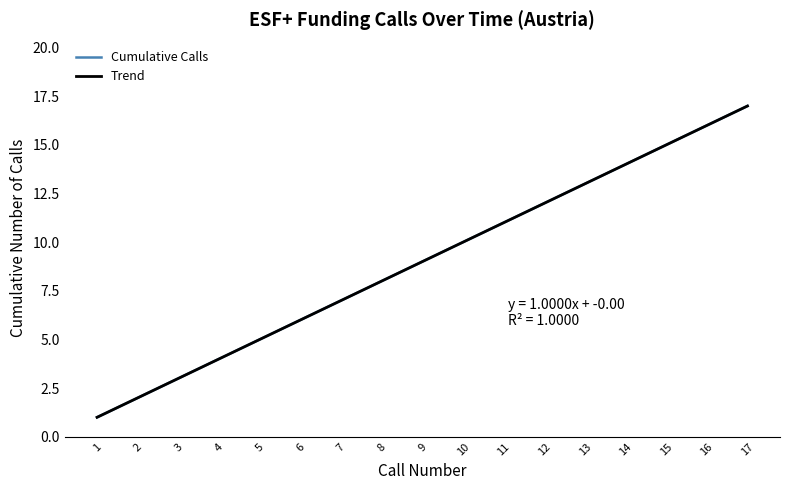

Does the chart display data point markers on the line(s)?

No